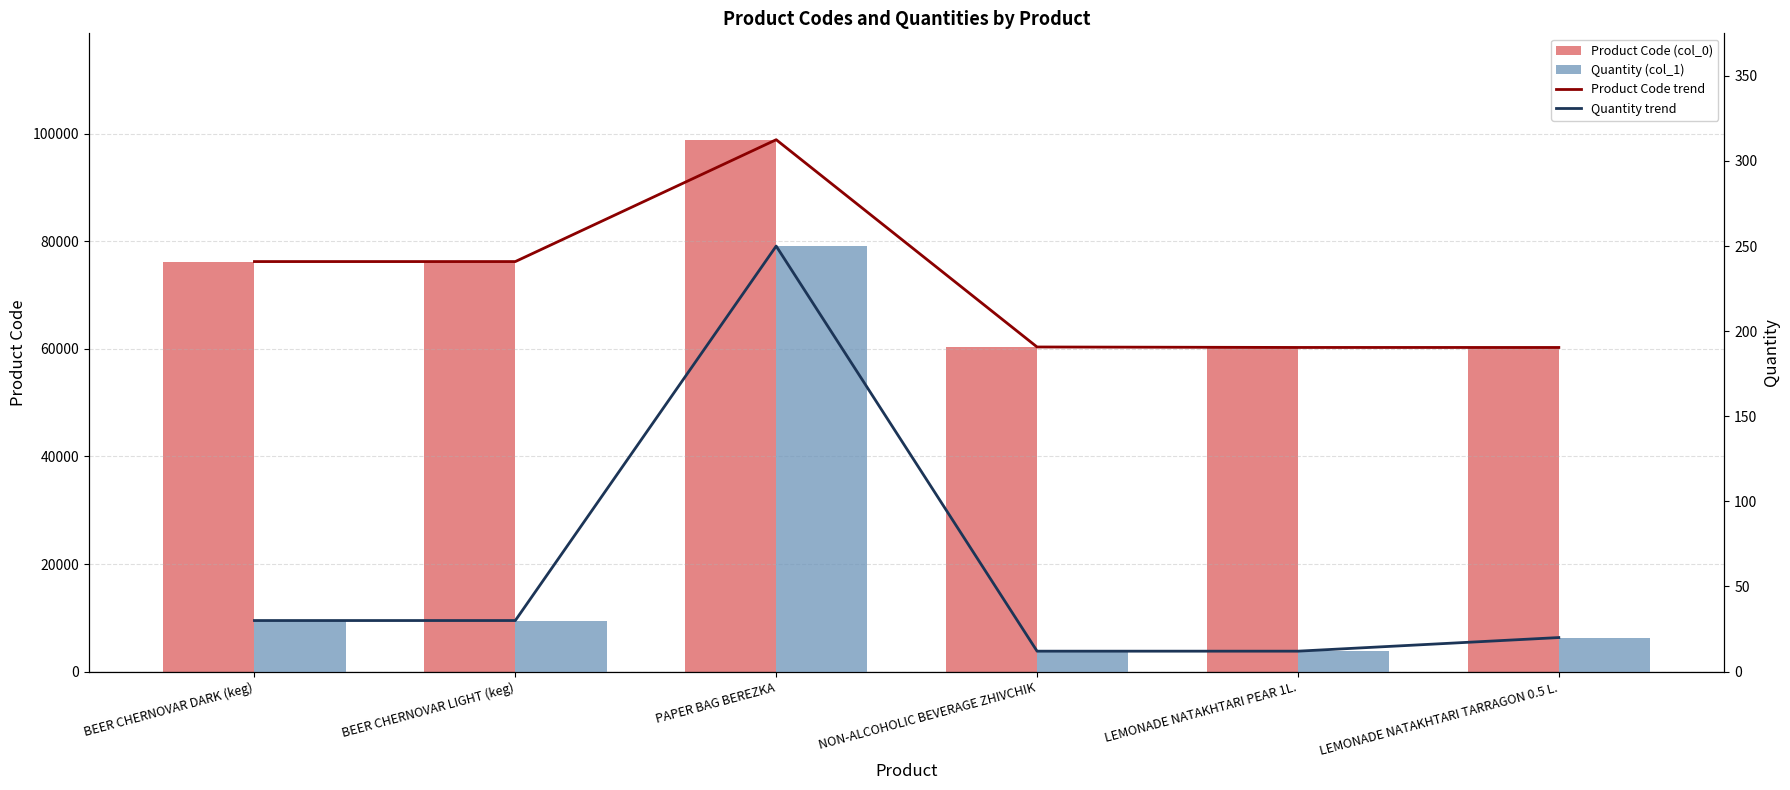

The Quantity trend series shows 12 at LEMONADE NATAKHTARI PEAR 1L.. True or false?

True